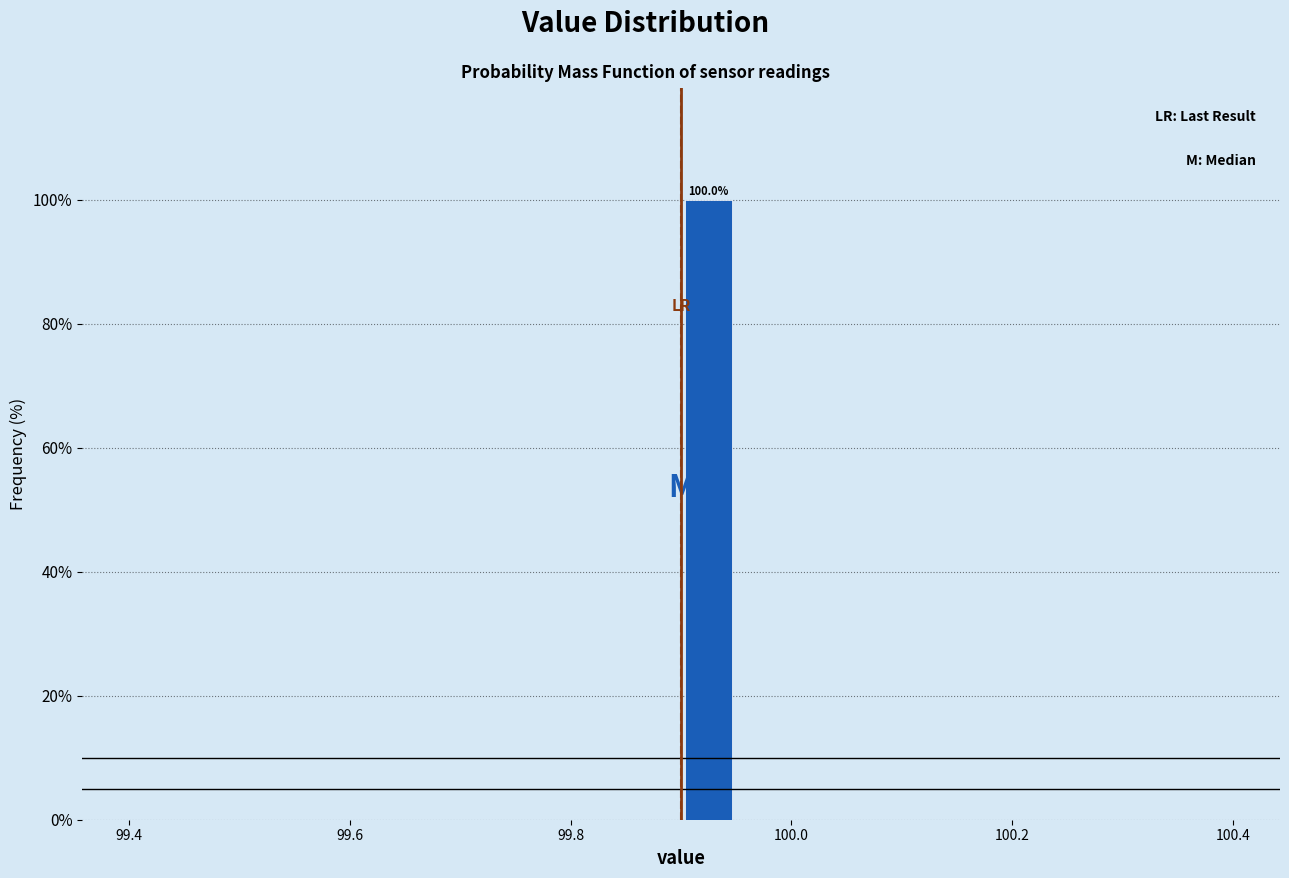

Around what value on the x-axis is the tallest bar? Give the approximate position of its centre, as read against the axis.

99.92